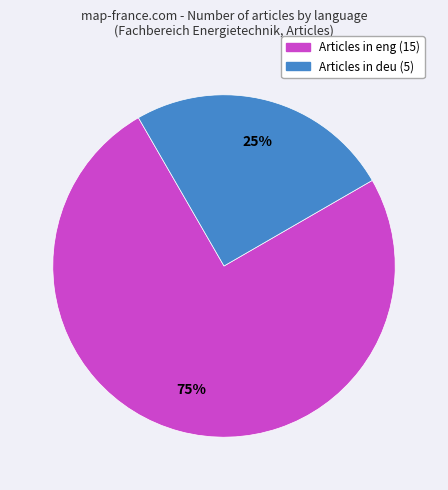

Is there any slice that represents more than half of the pie?

Yes